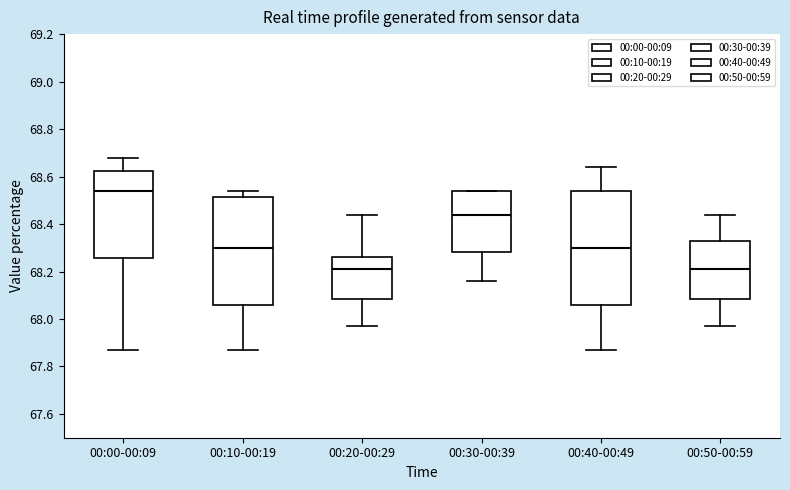

Reading left to right, transcribe this box plot: for each box, give where its median line is, the range the box spans, and where its two whiskers end, as read against the y-axis. The values are not printed on the chart, so give them approximately, as read against the axis.

00:00-00:09: median 68.54, box 68.26 to 68.62, whiskers 67.88 to 68.68
00:10-00:19: median 68.30, box 68.06 to 68.52, whiskers 67.88 to 68.54
00:20-00:29: median 68.22, box 68.08 to 68.26, whiskers 67.98 to 68.44
00:30-00:39: median 68.44, box 68.28 to 68.54, whiskers 68.16 to 68.54
00:40-00:49: median 68.30, box 68.06 to 68.54, whiskers 67.88 to 68.64
00:50-00:59: median 68.22, box 68.08 to 68.32, whiskers 67.98 to 68.44